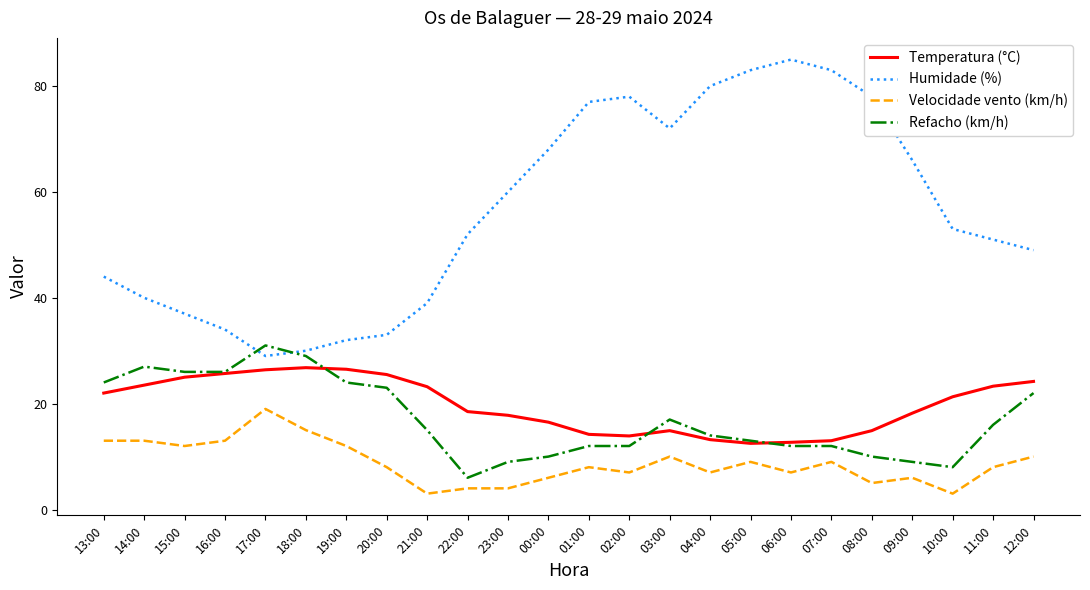

At how many categories does at least one series exceed 35?

19